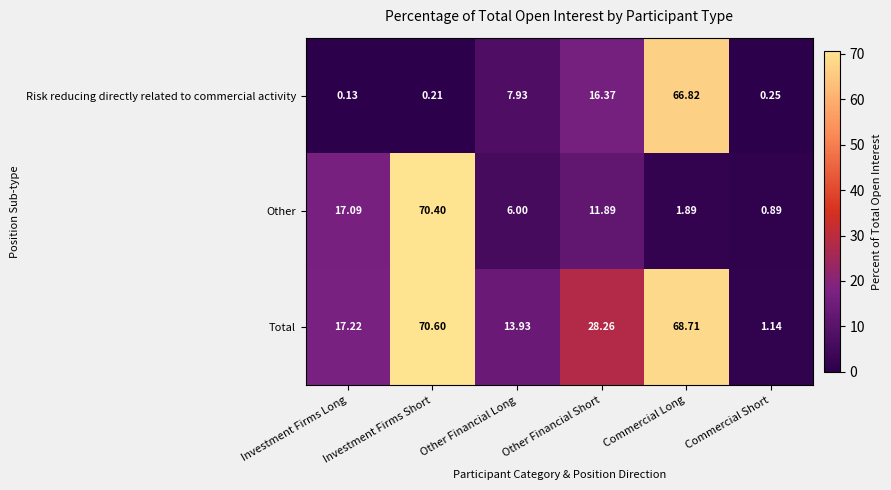

List the series in order of their peak value, highest first.

Total, Other, Risk reducing directly related to commercial activity